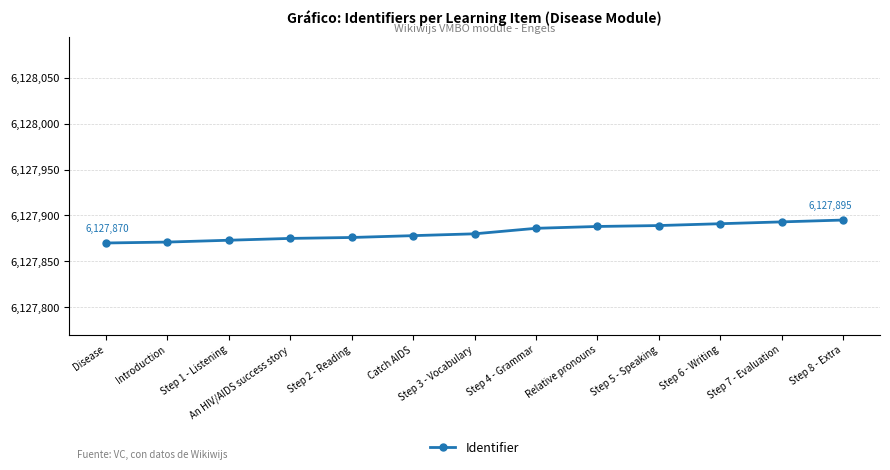

How many categories are shown in the chart?

13